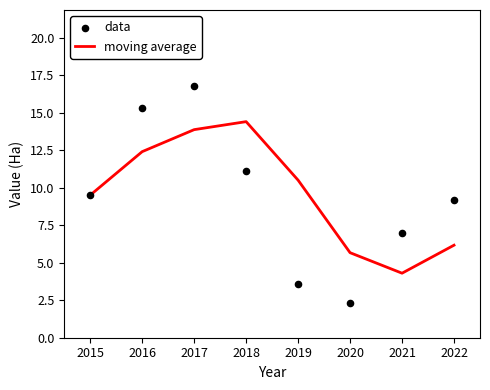

Which series has the largest total across all categories?

moving average